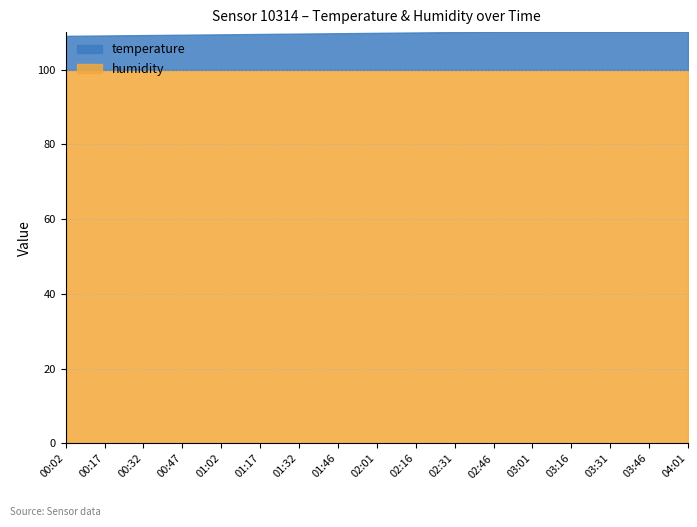

True or false: humidity and temperature cross at least once.

False